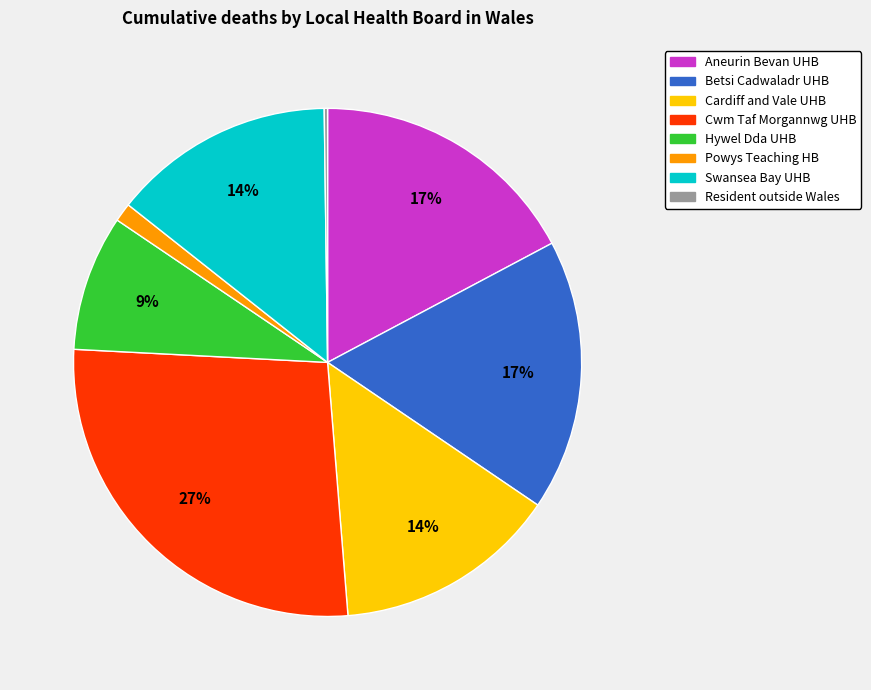

Is Aneurin Bevan UHB the majority of the pie?

No